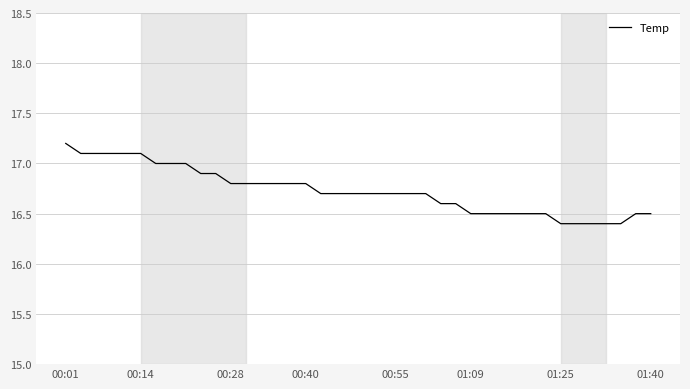

Count the values in the range 16 to 17.

34